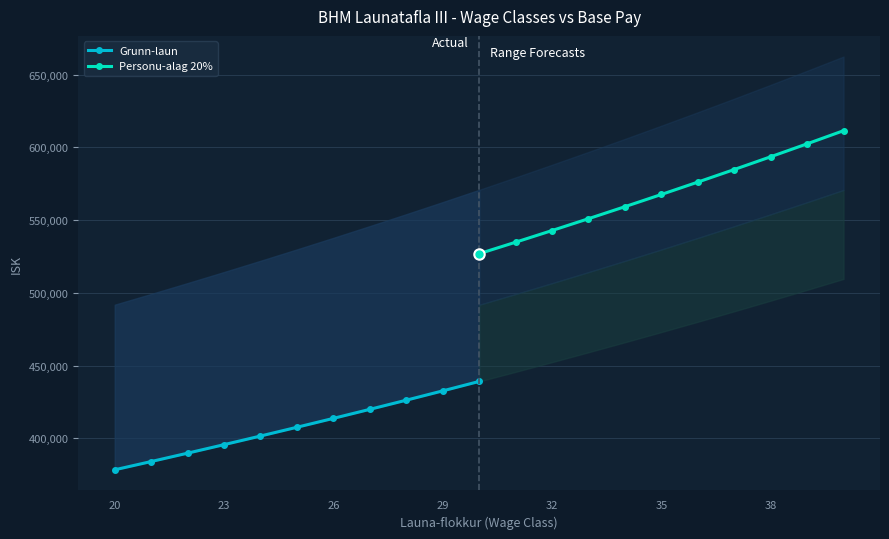

How many series are shown in this chart?

2